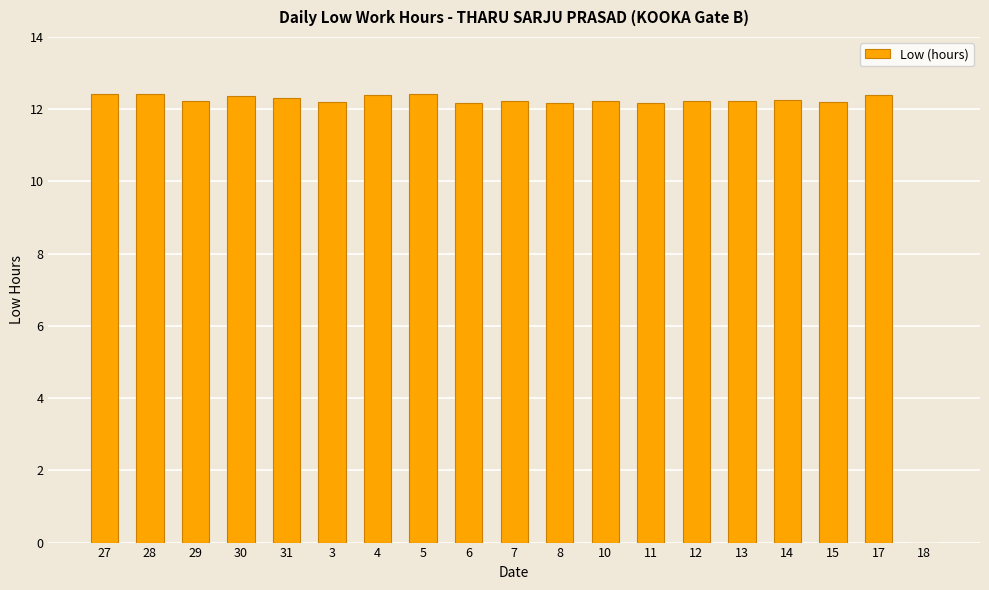

Are the bars grouped side by side (vs. stacked)?

No